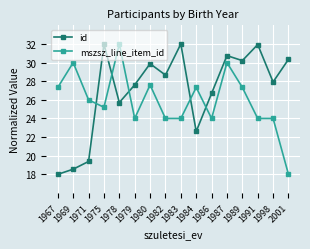

How many values in the mszsz_line_item_id series are below 25?

7